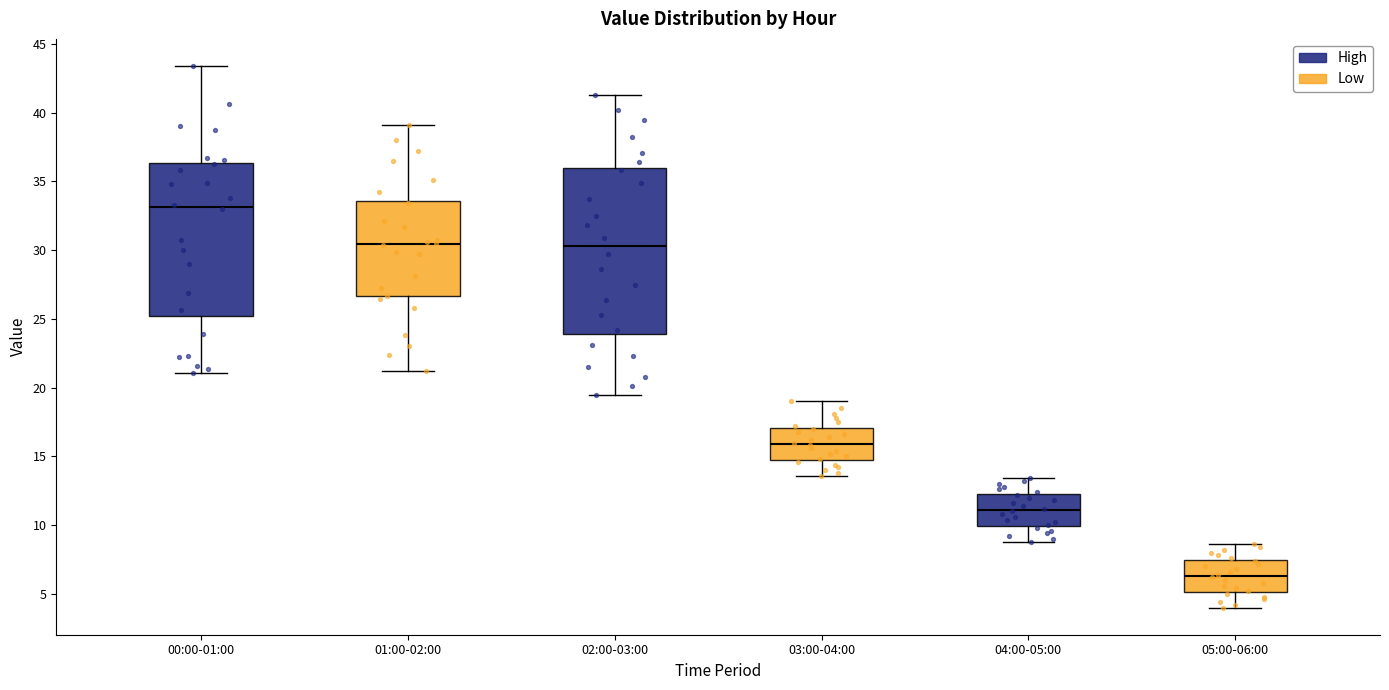

Reading left to right, read every box against the y-axis: the position of its median line, the range the box covers, and the ends of its whiskers. The values are not printed on the chart, so give them approximately, as read against the axis.

00:00-01:00: median 33.0, box 25.0 to 36.5, whiskers 21.0 to 43.5
01:00-02:00: median 30.5, box 26.5 to 33.5, whiskers 21.0 to 39.0
02:00-03:00: median 30.5, box 24.0 to 36.0, whiskers 19.5 to 41.5
03:00-04:00: median 16.0, box 15.0 to 17.0, whiskers 13.5 to 19.0
04:00-05:00: median 11.0, box 10.0 to 12.5, whiskers 9.0 to 13.5
05:00-06:00: median 6.5, box 5.0 to 7.5, whiskers 4.0 to 8.5